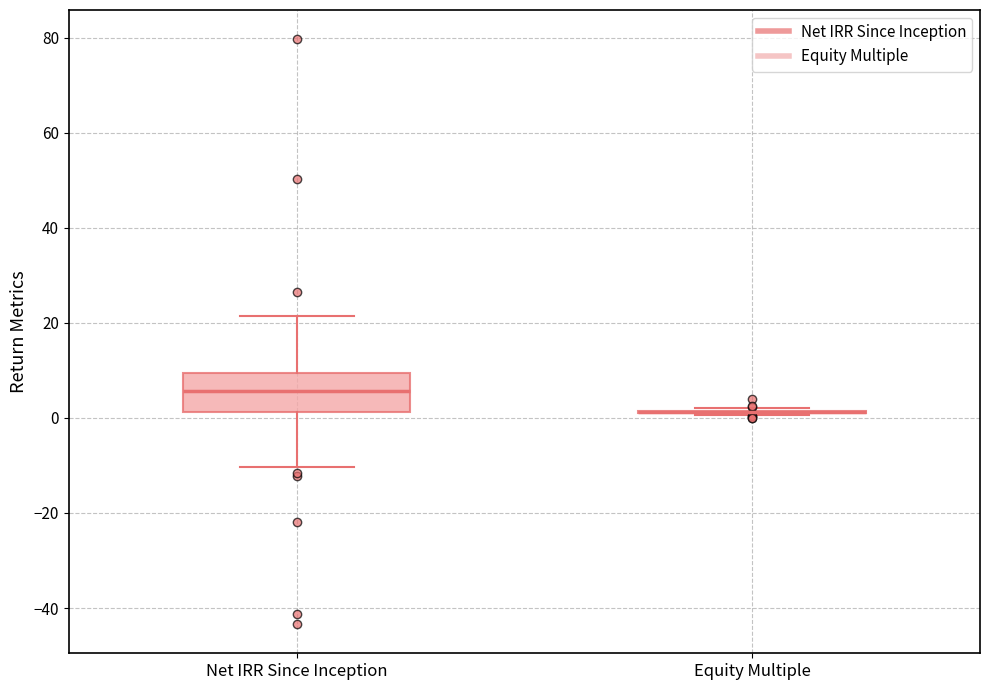

Reading left to right, transcribe this box plot: for each box, give where its median line is, the range the box spans, and where its two whiskers end, as read against the y-axis. The values are not printed on the chart, so give them approximately, as read against the axis.

Net IRR Since Inception: median 6, box 2 to 10, whiskers -10 to 22
Equity Multiple: box collapsed to a line at 2, whiskers 0 to 2